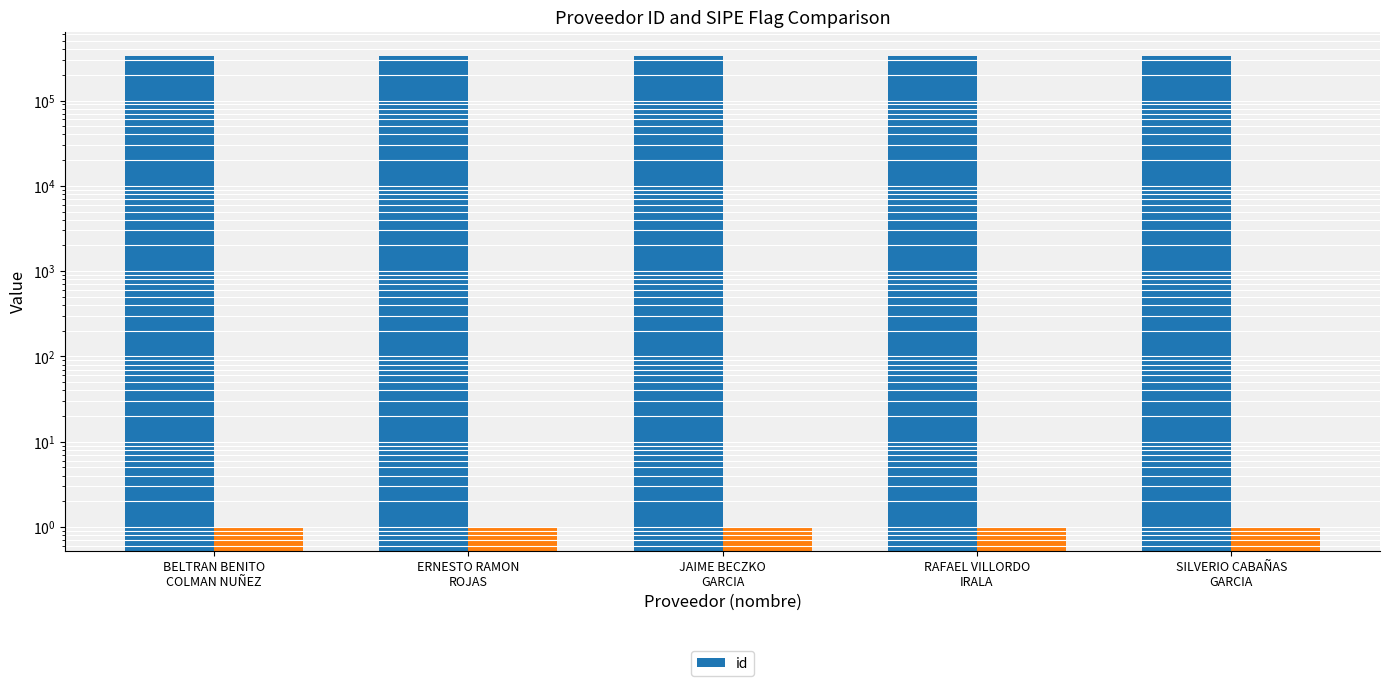

Reading left to right, list all the values displayed in this chart.

336757	336756	336758	336760	336759